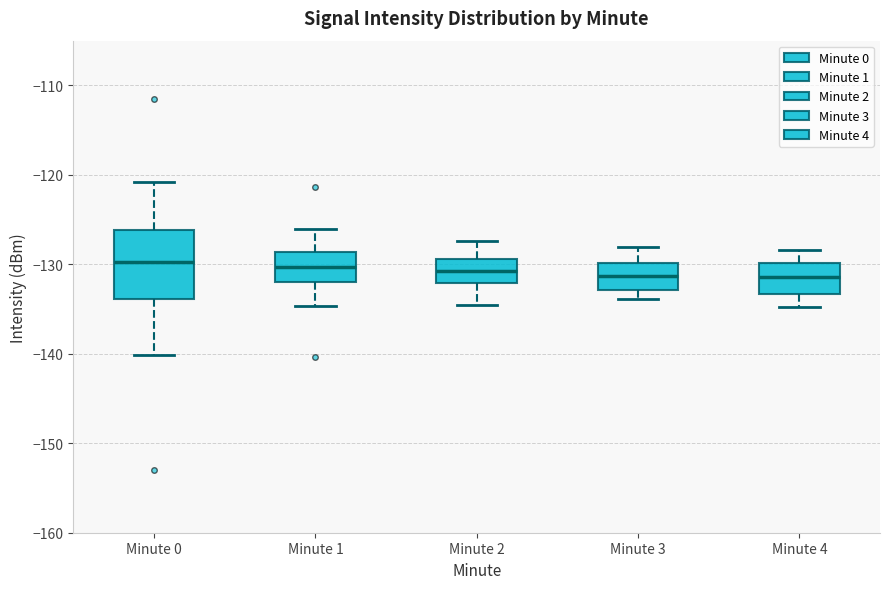

Reading left to right, read every box against the y-axis: the position of its median line, the range the box covers, and the ends of its whiskers. The values are not printed on the chart, so give them approximately, as read against the axis.

Minute 0: median -130, box -134 to -126, whiskers -140 to -121
Minute 1: median -130, box -132 to -129, whiskers -135 to -126
Minute 2: median -131, box -132 to -129, whiskers -134 to -127
Minute 3: median -131, box -133 to -130, whiskers -134 to -128
Minute 4: median -131, box -133 to -130, whiskers -135 to -128